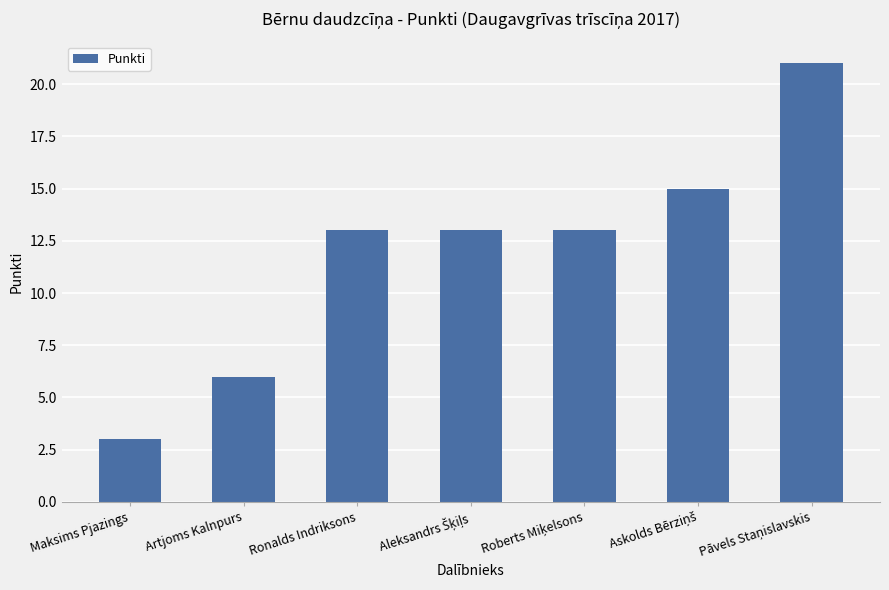

What is the label of the 2nd bar from the left?

Artjoms Kalnpurs